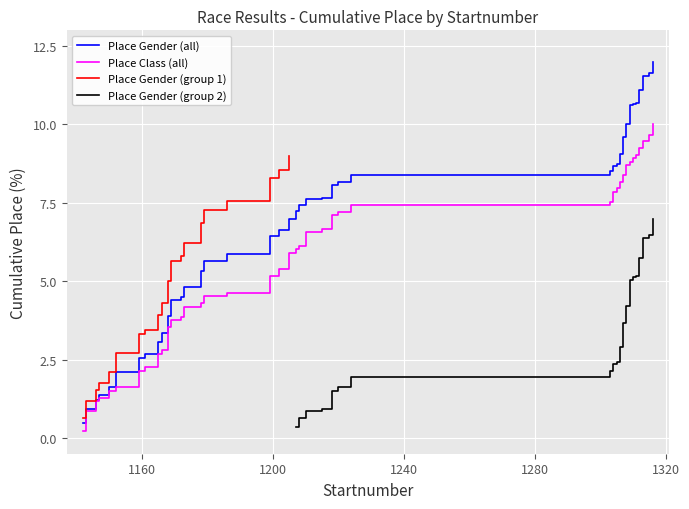

True or false: Place Gender and Place Class cross at least once.

False